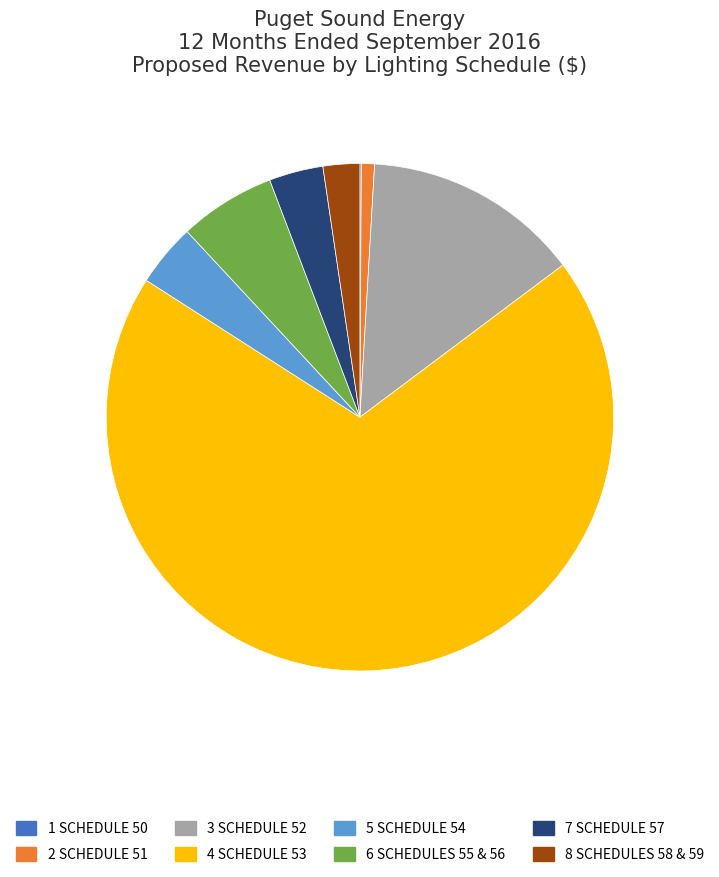

Is there any slice that represents more than half of the pie?

Yes